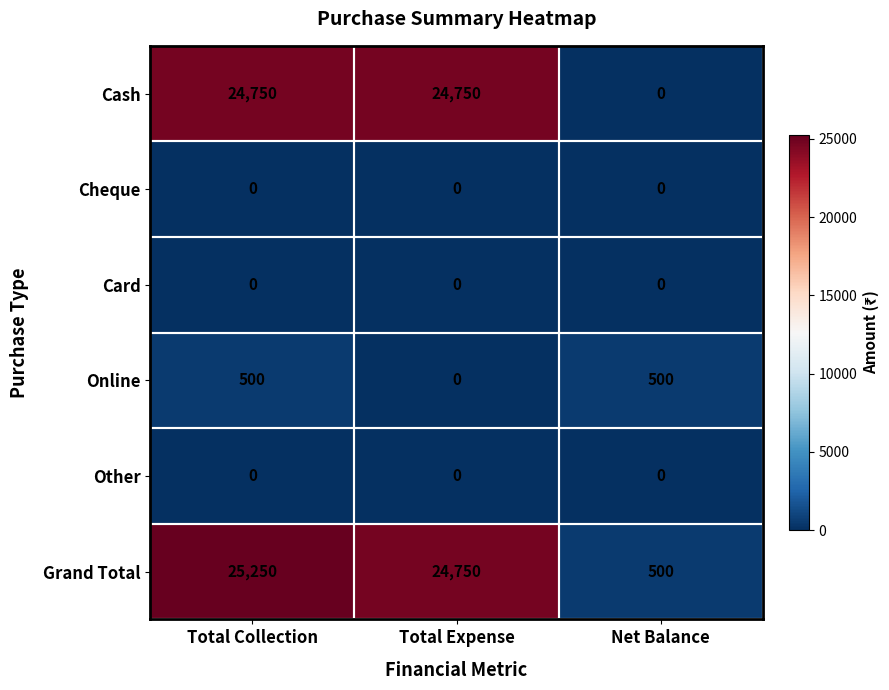

What is the total value across all series at Net Balance?

1000